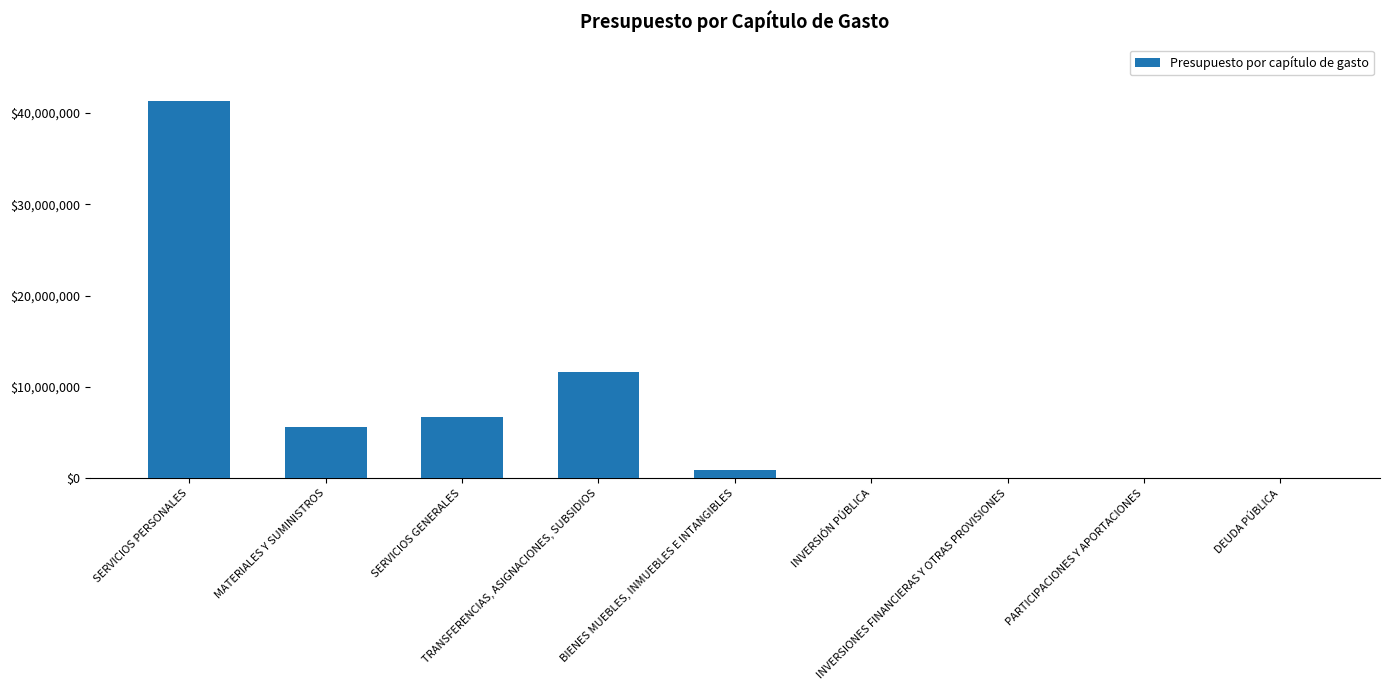

What is the sum of all values?

66079225.2